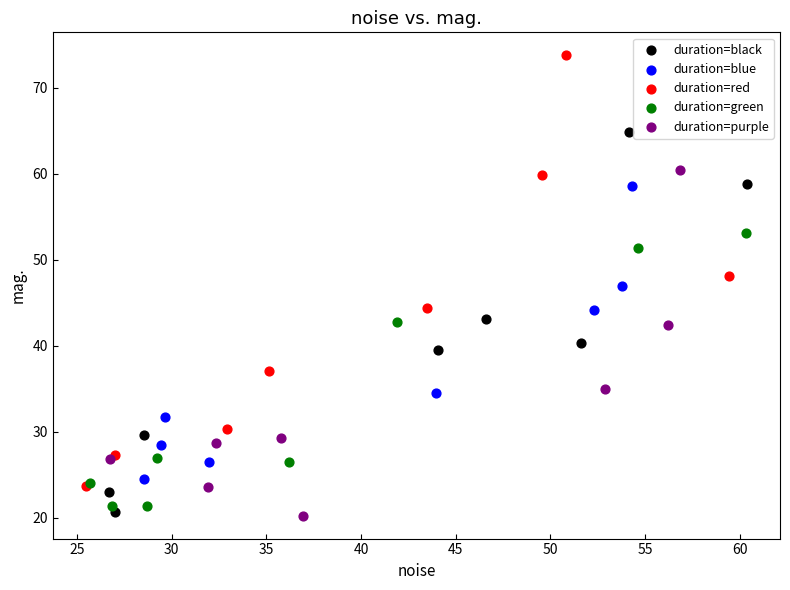

Which series has the largest Y range (max minus min)?

duration=red